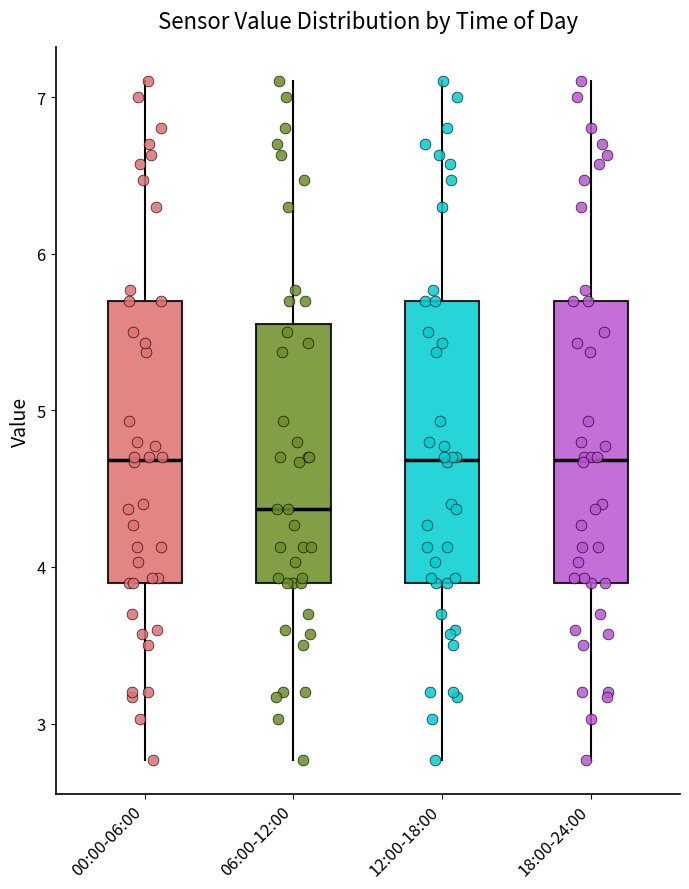

Reading left to right, read every box against the y-axis: the position of its median line, the range the box covers, and the ends of its whiskers. The values are not printed on the chart, so give them approximately, as read against the axis.

00:00-06:00: median 4.7, box 3.9 to 5.7, whiskers 2.8 to 7.1
06:00-12:00: median 4.4, box 3.9 to 5.6, whiskers 2.8 to 7.1
12:00-18:00: median 4.7, box 3.9 to 5.7, whiskers 2.8 to 7.1
18:00-24:00: median 4.7, box 3.9 to 5.7, whiskers 2.8 to 7.1